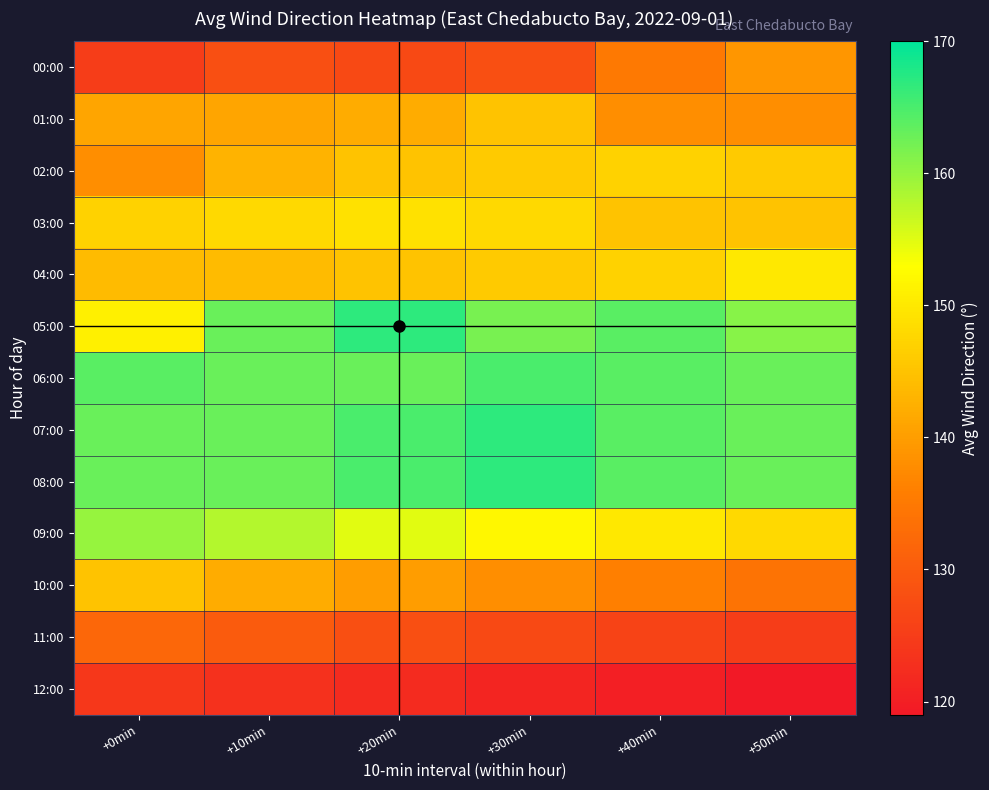

What is the minimum value shown in the chart?

119